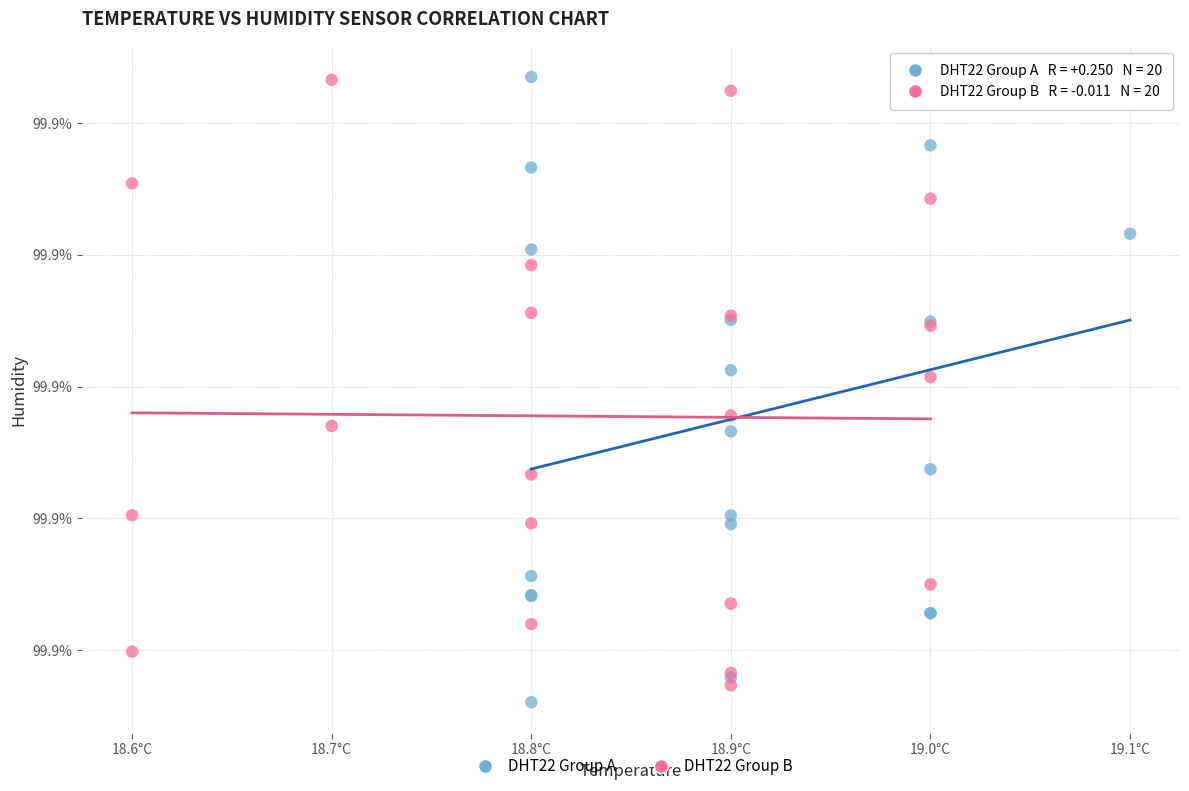

Which series has the widest spread of Y values?

DHT22 Group A